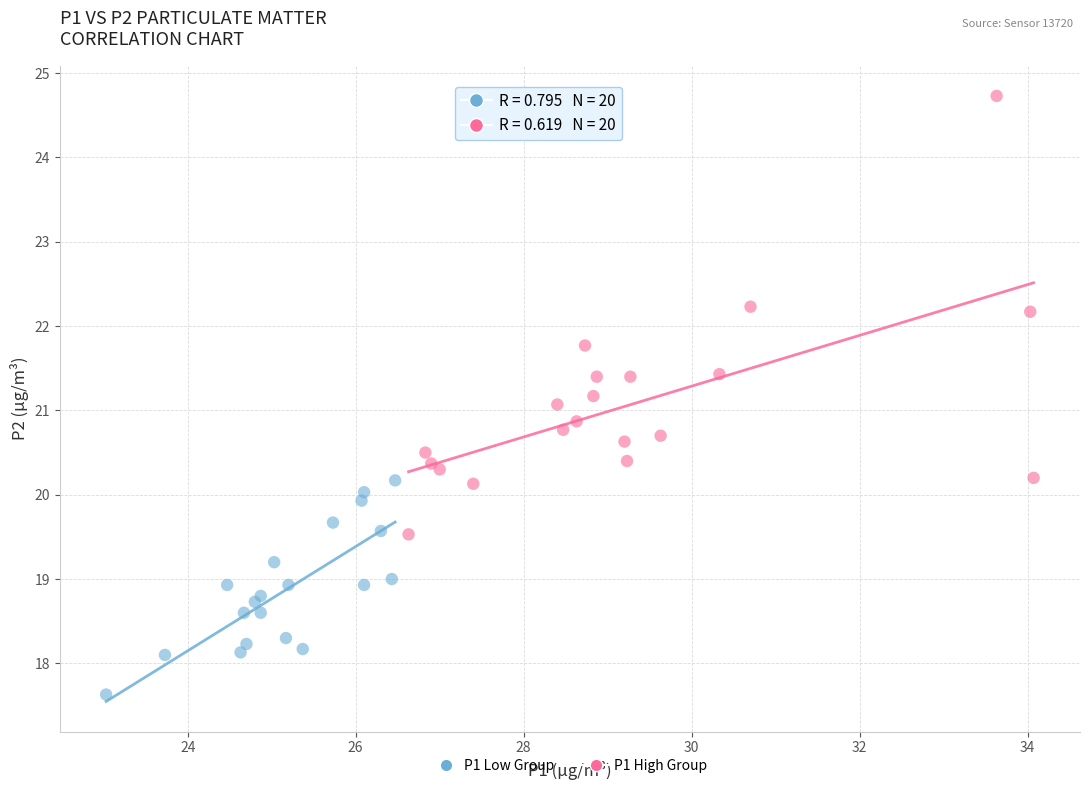

Which series reaches the maximum Y coordinate?

P1 High Group